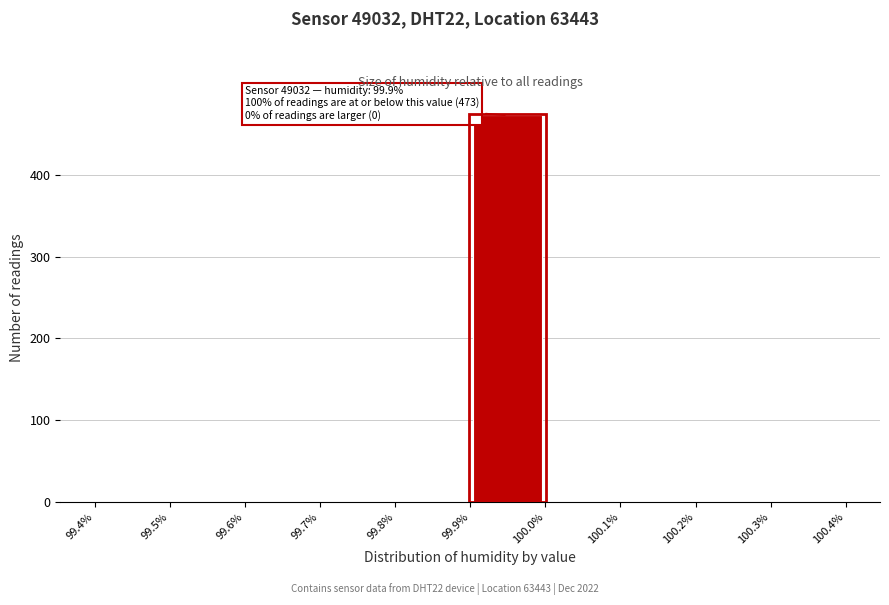

Over which range of the x-axis is the bar tallest?

99.9% to 100.0%